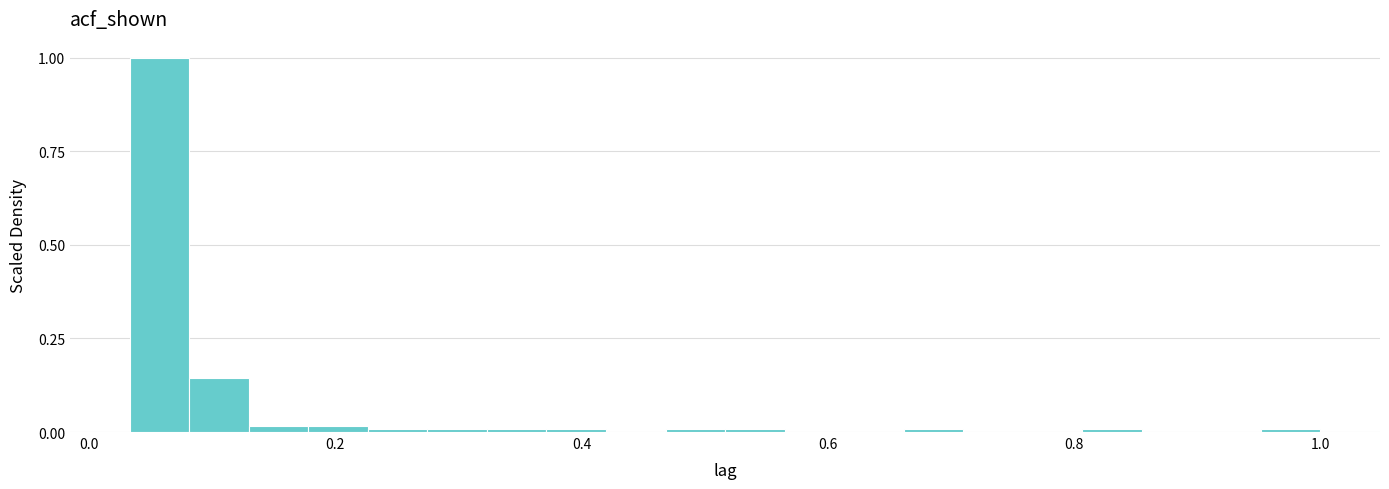

Around what value on the x-axis is the tallest bar? Give the approximate position of its centre, as read against the axis.

0.06